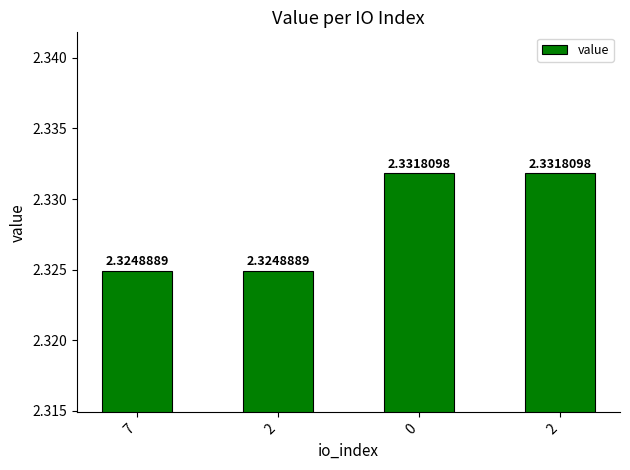

Reading left to right, list all the values displayed in this chart.

7=2.3	2=2.3	0=2.3	2=2.3